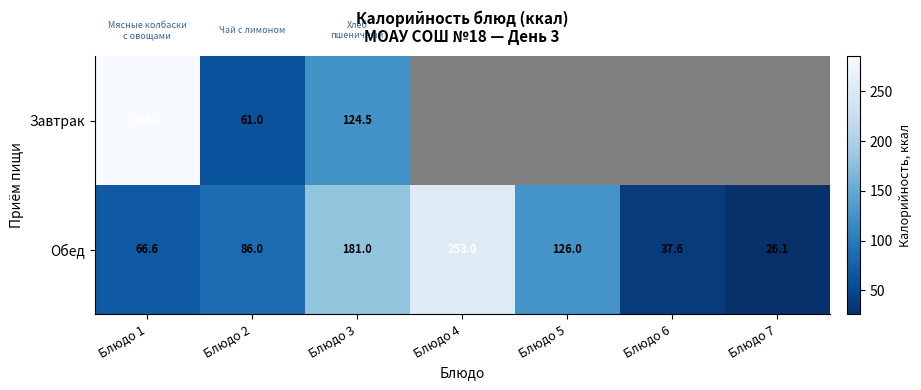

How many categories are shown in the chart?

7